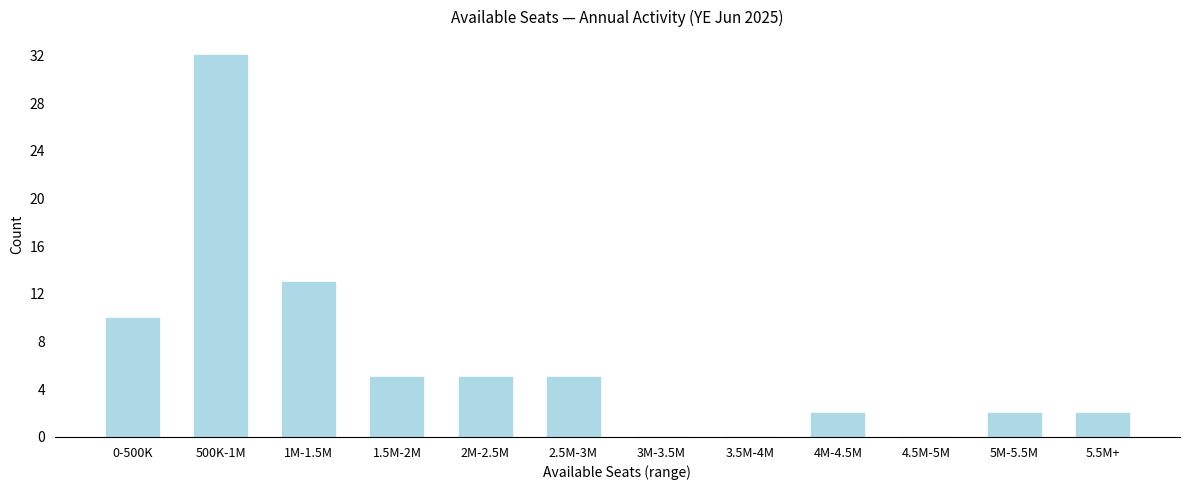

Reading right to left, transcribe all the data shown in this chart.

5.5M+=2	5M-5.5M=2	4.5M-5M=0	4M-4.5M=2	3.5M-4M=0	3M-3.5M=0	2.5M-3M=5	2M-2.5M=5	1.5M-2M=5	1M-1.5M=13	500K-1M=32	0-500K=10